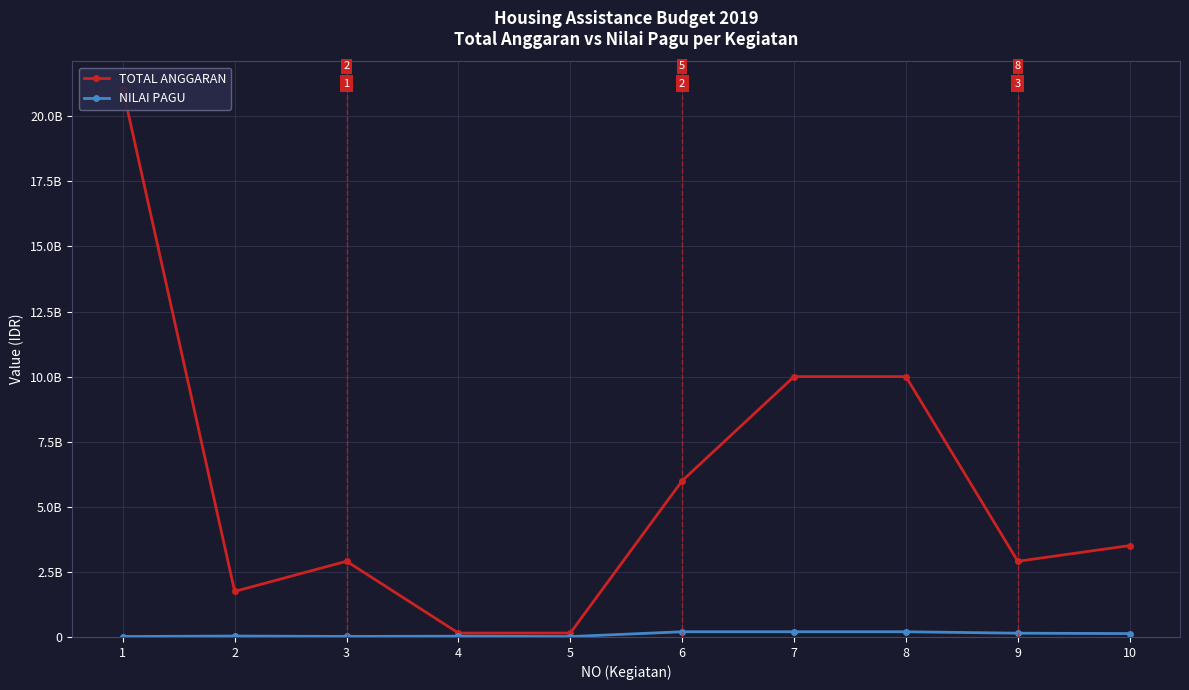

What is the minimum value for NILAI PAGU?

15000000